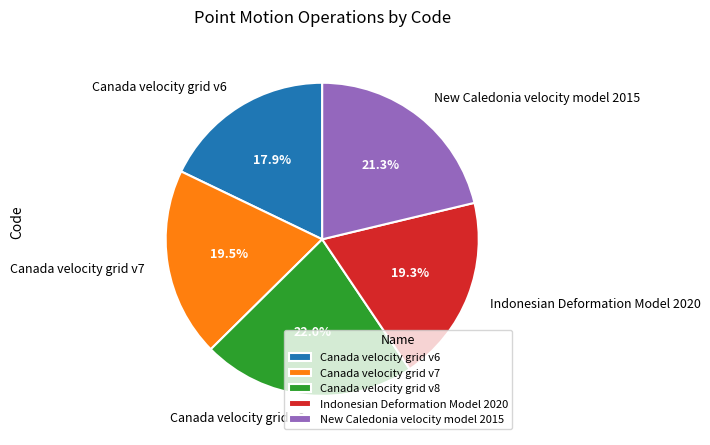

Which category has the biggest portion of the pie?

Canada velocity grid v8